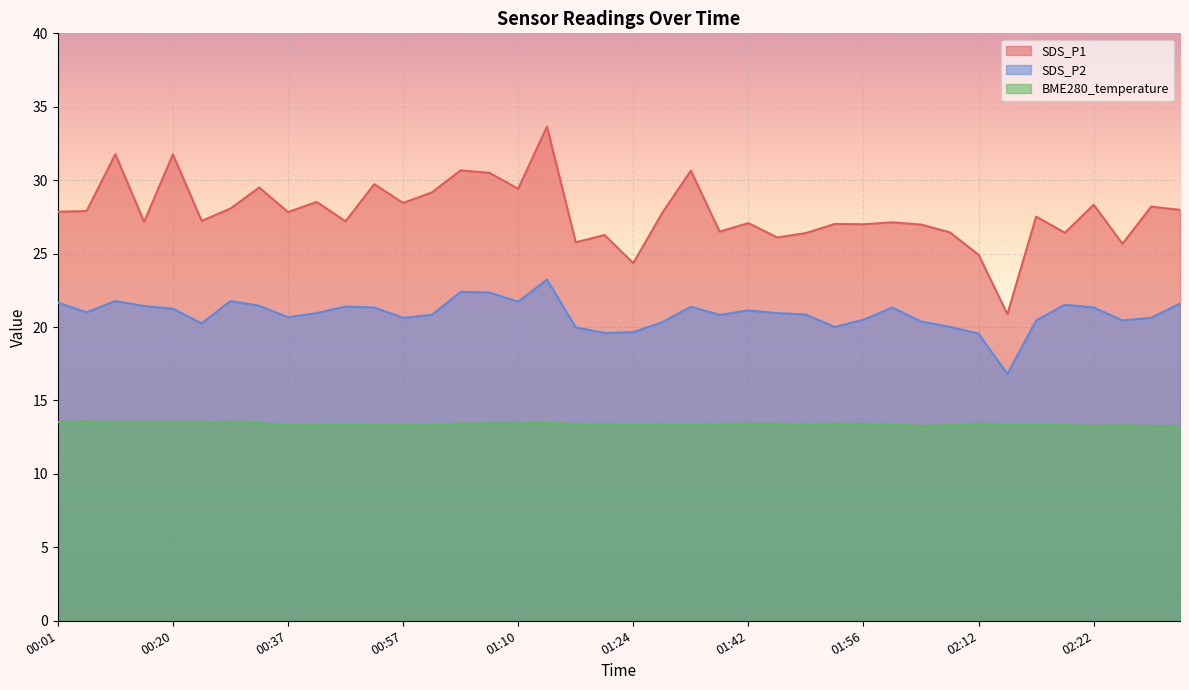

What is the maximum value shown in the chart?

33.6